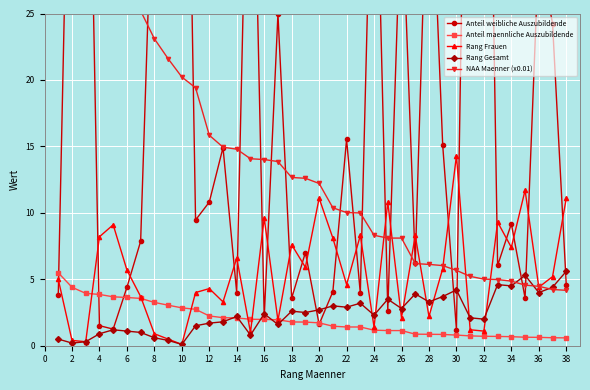

What is the highest value of the Rang Gesamt series?

5.6